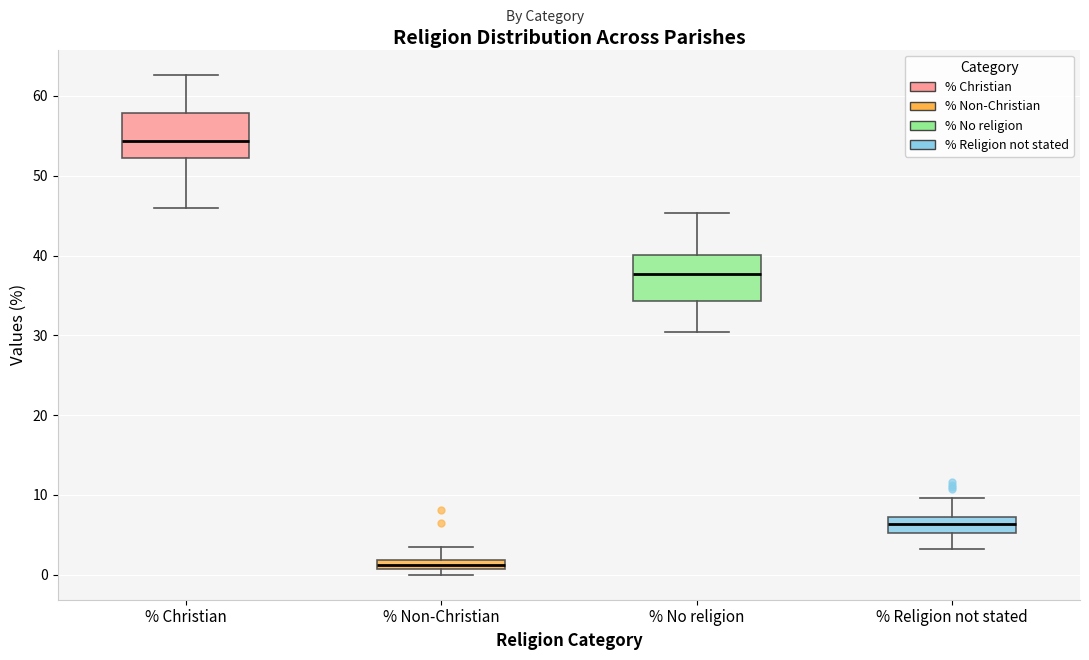

Which box has the lowest median line?

% Non-Christian